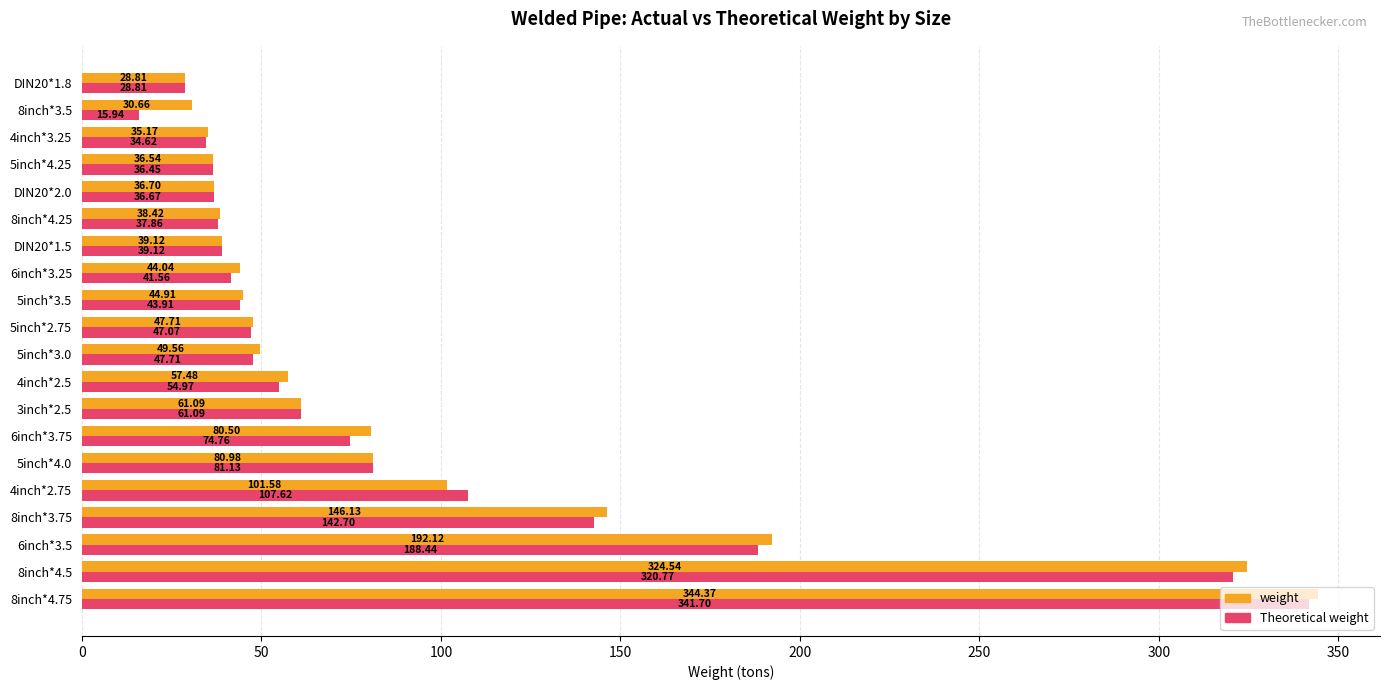

What is the difference between the Theoretical weight values at 4inch*2.75 and 5inch*2.75?

60.6